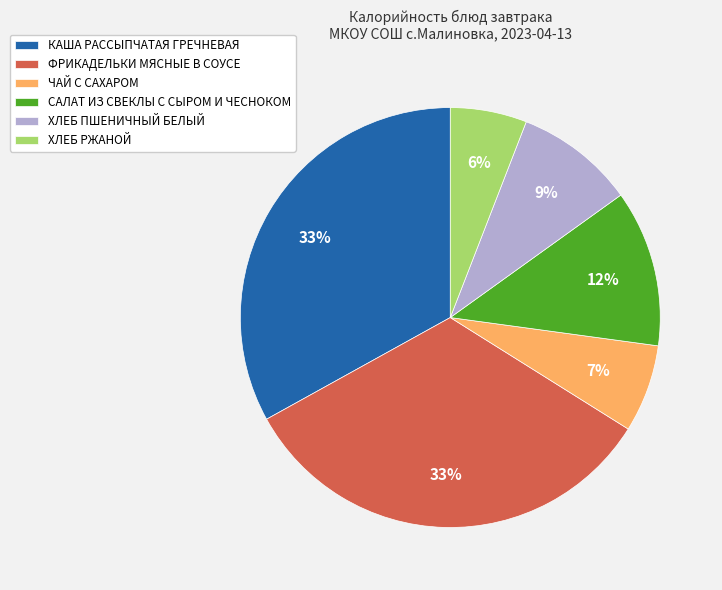

To the nearest percent, what percentage of the pie is ХЛЕБ РЖАНОЙ?

6%